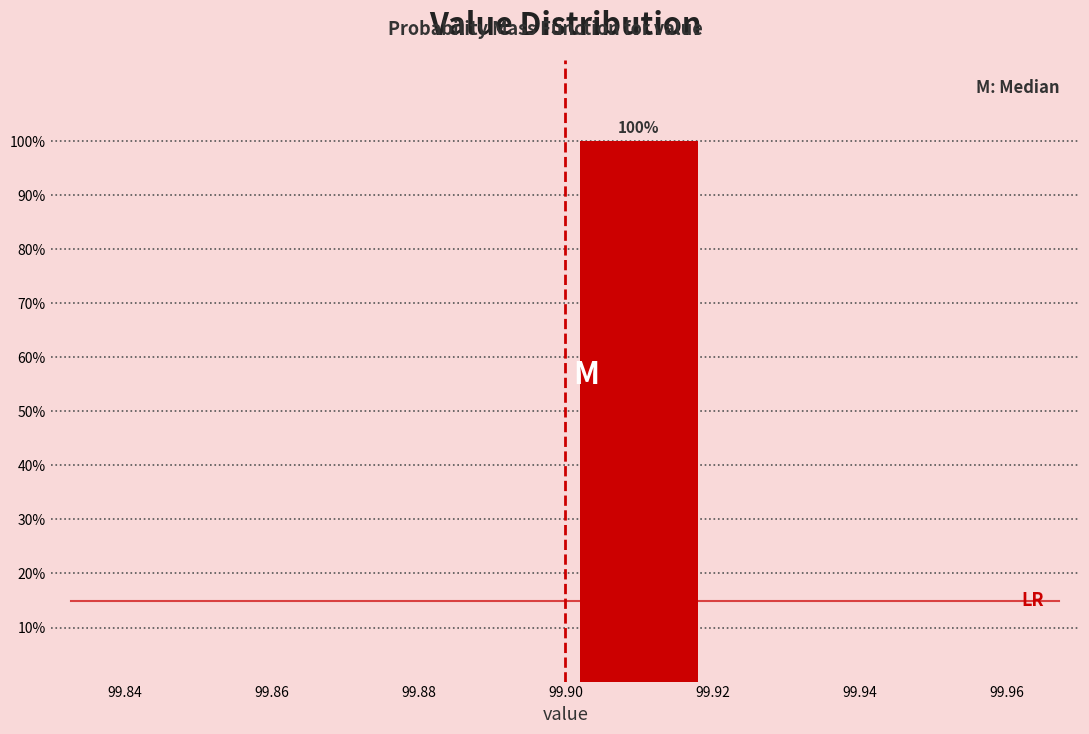

Which range on the x-axis has the tallest bar?

99.90 to 99.92